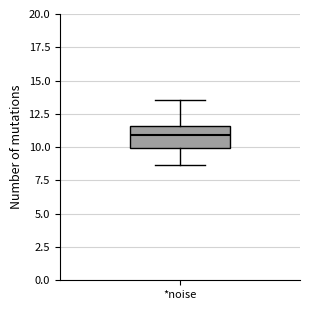

Where does the median line of the box for *noise sit on the y-axis? The values are not printed on the chart, so give them approximately, as read against the axis.

11.0